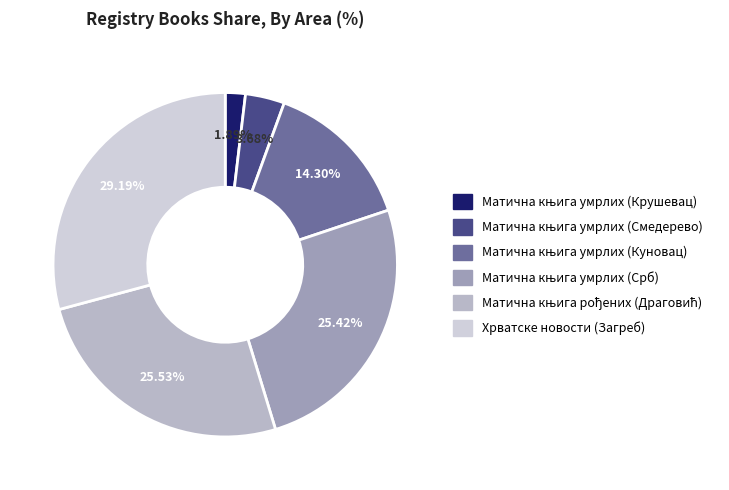

How many segments does this pie chart have?

6